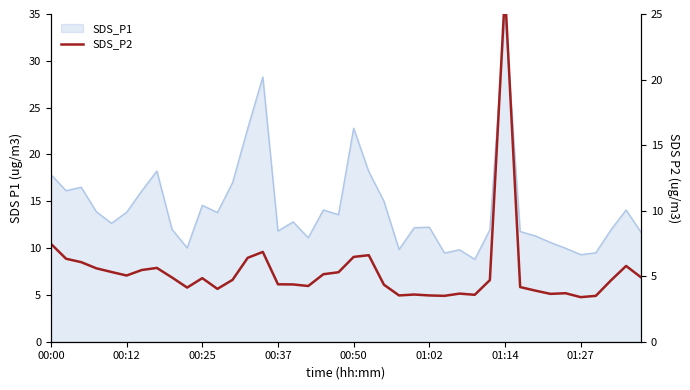

Reading left to right, transcribe all the data shown in this chart.

7.5	6.3	6.1	5.6	5.3	5.0	5.5	5.6	4.9	4.1	4.8	4.0	4.7	6.4	6.8	4.4	4.4	4.2	5.2	5.3	6.5	6.6	4.3	3.5	3.6	3.5	3.5	3.7	3.6	4.7	26.7	4.2	3.9	3.6	3.7	3.4	3.5	4.7	5.8	4.9